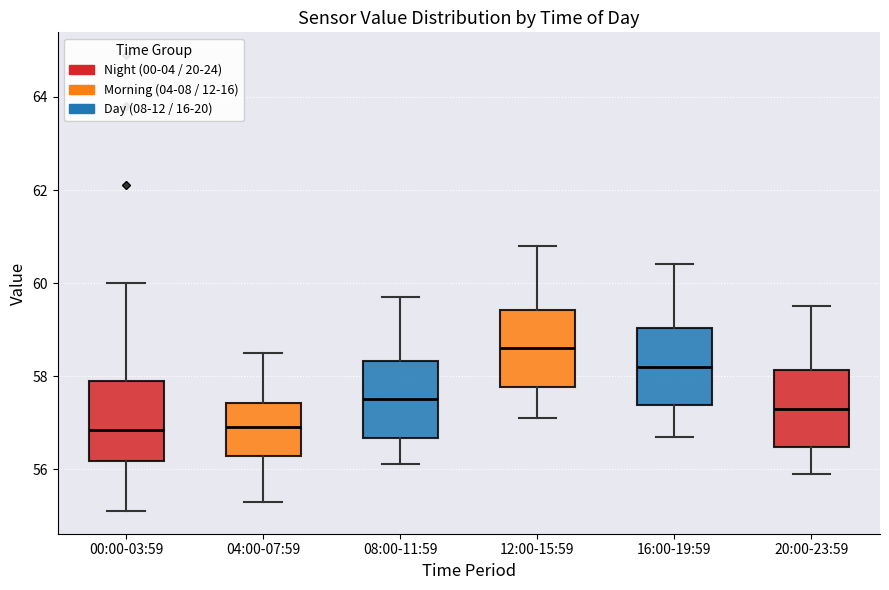

Where is the lower edge of the box for 12:00-15:59 on the y-axis? The values are not printed on the chart, so give them approximately, as read against the axis.

57.8